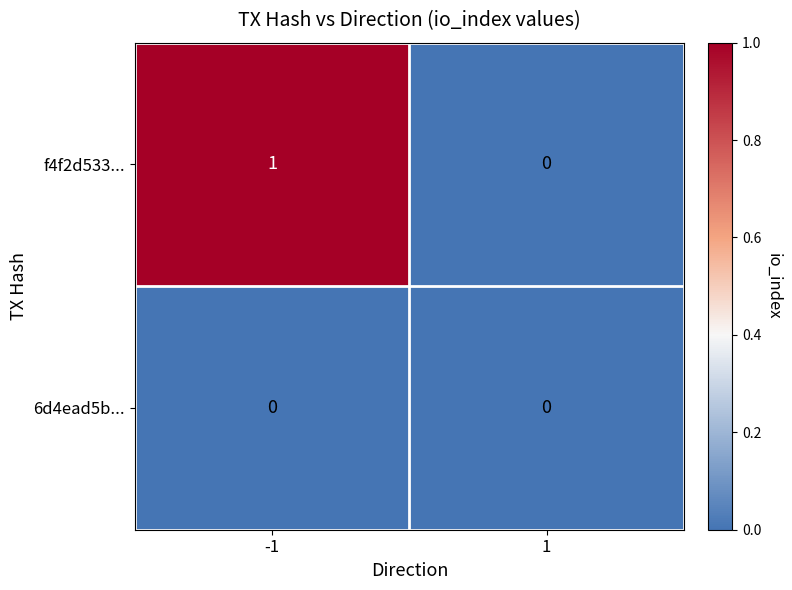

Reading left to right, what are all the values shown in this chart?

f4f2d533...: 1	0
6d4ead5b...: 0	0